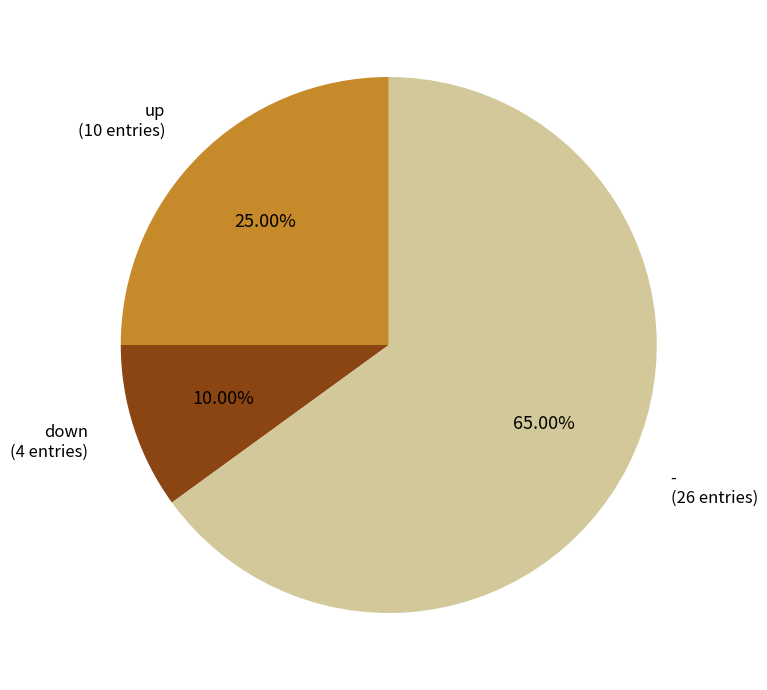

Rank the categories by value from lowest to highest.

down (4 entries), up (10 entries), - (26 entries)